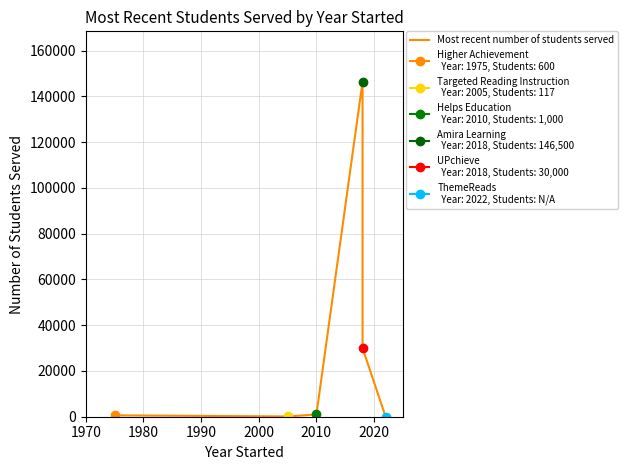

What is the value of the 2nd point from the left?

117